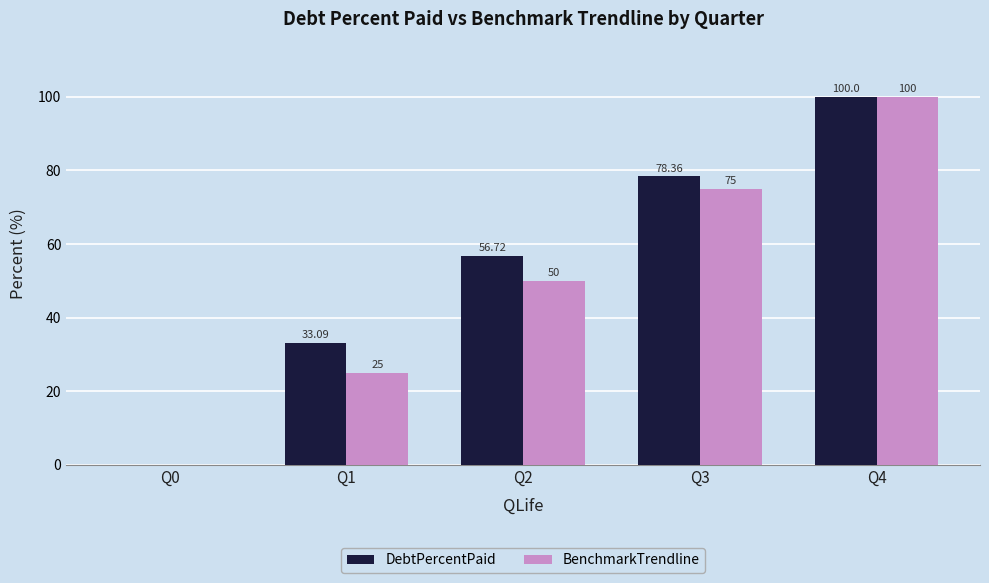

Reading left to right, extract all data points from this chart.

DebtPercentPaid: 0.0	33.1	56.7	78.4	100.0
BenchmarkTrendline: 0.0	25.0	50.0	75.0	100.0